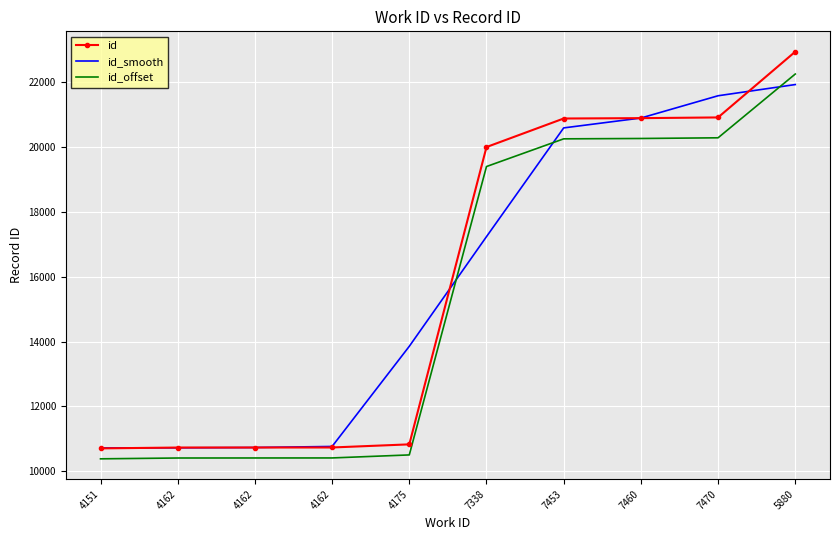

What are all the series names shown in the legend?

id, id_smooth, id_offset